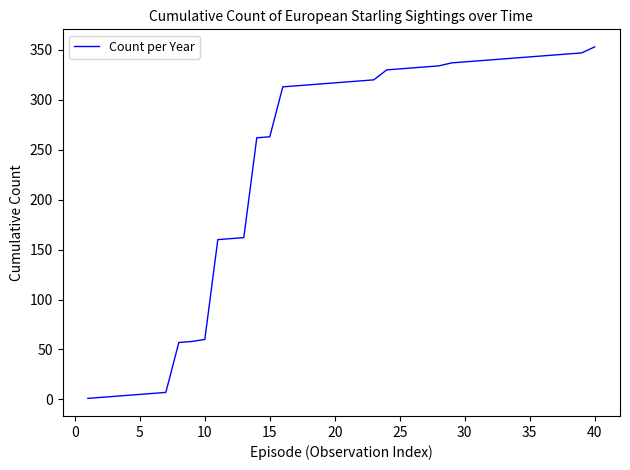

What is the greatest value displayed?

353